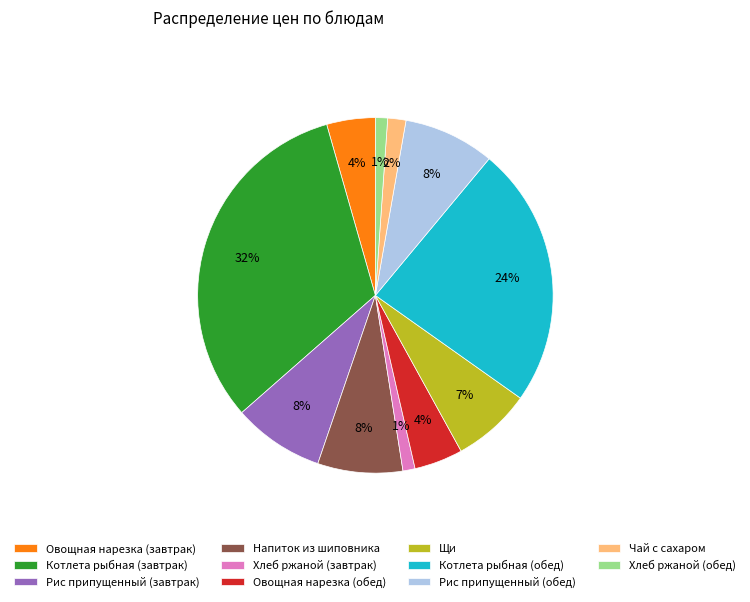

Which has a higher value, Овощная нарезка (обед) or Хлеб ржаной (обед)?

Овощная нарезка (обед)